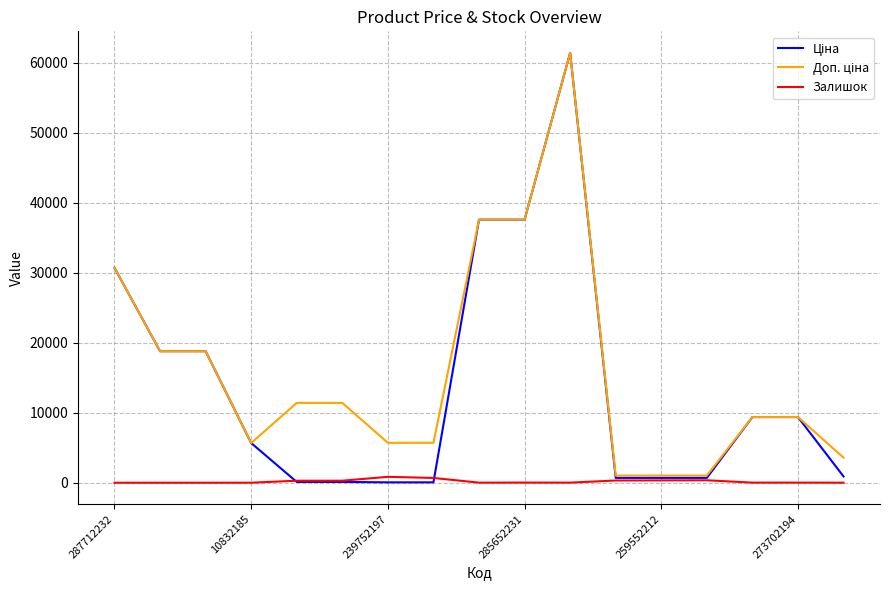

What is the maximum value shown in the chart?

61434.3